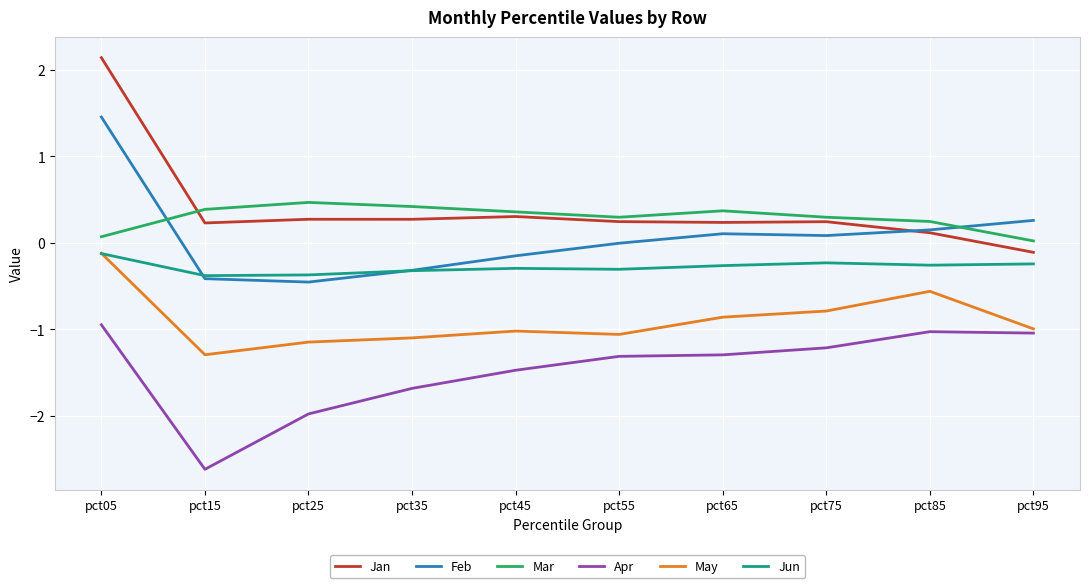

True or false: Jun and Mar cross at least once.

False